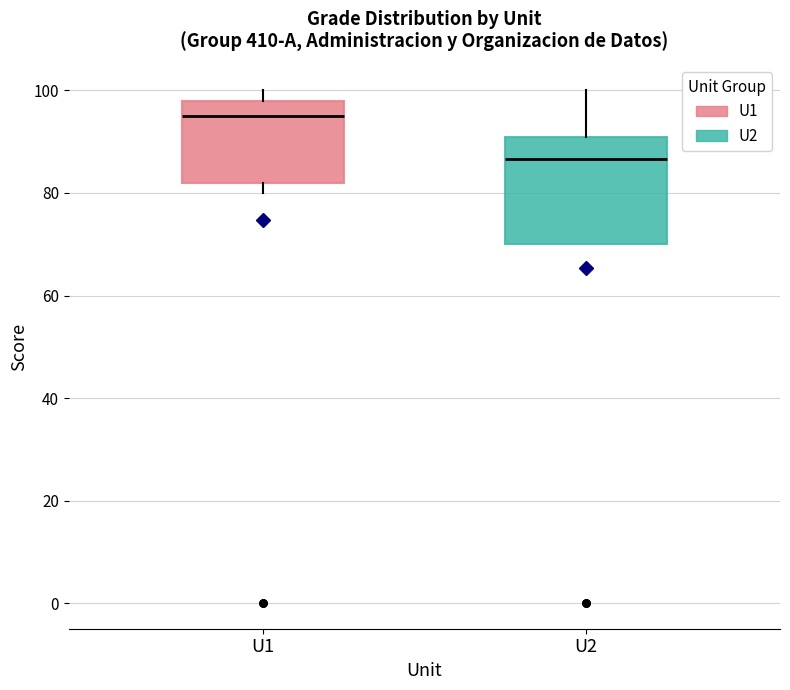

Reading left to right, transcribe this box plot: for each box, give where its median line is, the range the box spans, and where its two whiskers end, as read against the y-axis. The values are not printed on the chart, so give them approximately, as read against the axis.

U1: median 96, box 82 to 98, whiskers 80 to 100
U2: median 86, box 70 to 92, whiskers 70 to 100